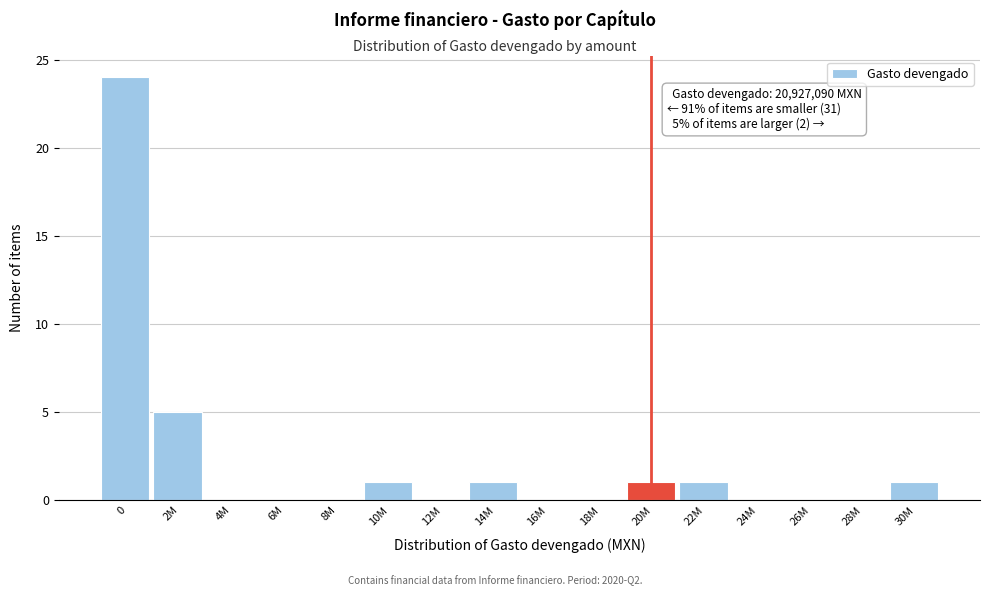

Reading left to right, list all the values displayed in this chart.

0=24	2M=5	4M=0	6M=0	8M=0	10M=1	12M=0	14M=1	16M=0	18M=0	20M=1	22M=1	24M=0	26M=0	28M=0	30M=1